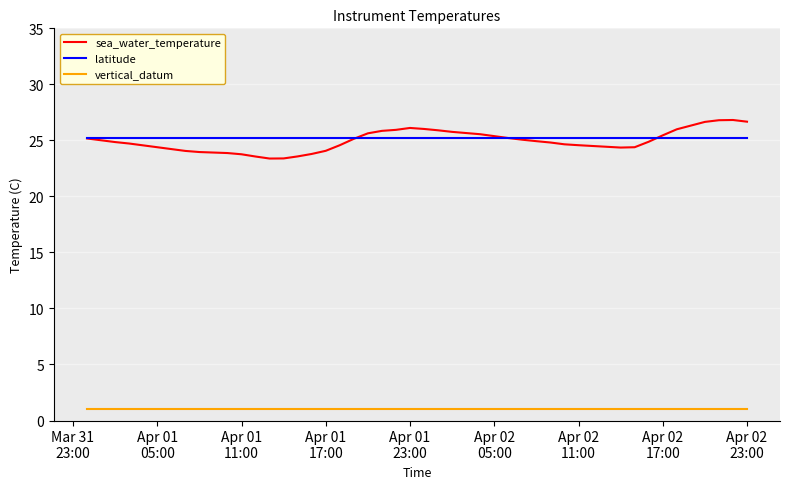

True or false: latitude and sea_water_temperature intersect in this chart.

True